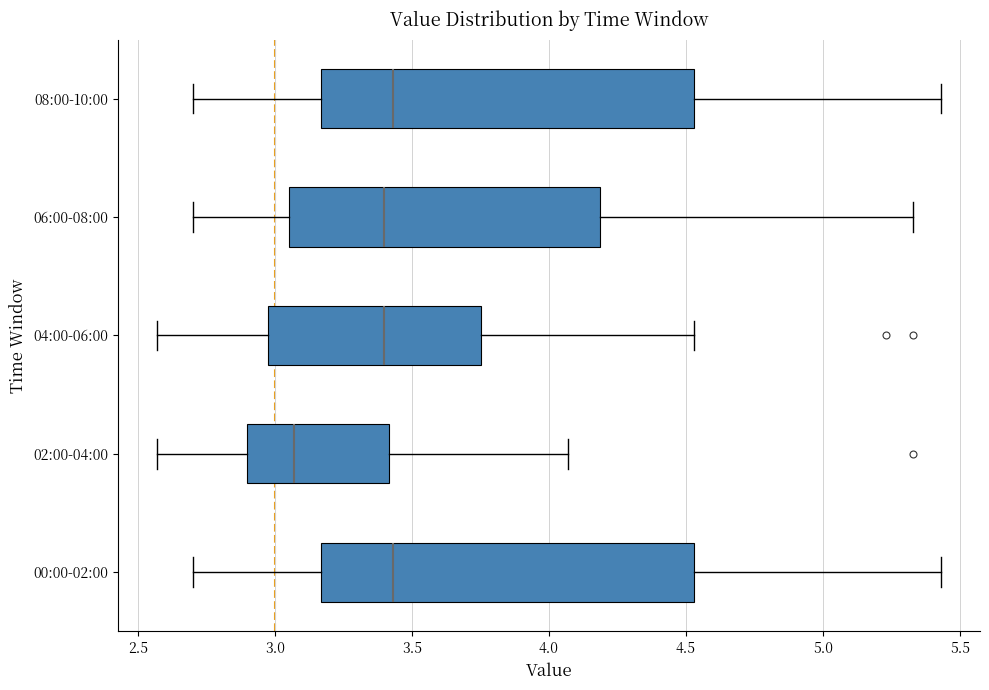

Reading bottom to top, read every box against the x-axis: the position of its median line, the range the box covers, and the ends of its whiskers. The values are not printed on the chart, so give them approximately, as read against the axis.

00:00-02:00: median 3.45, box 3.15 to 4.55, whiskers 2.70 to 5.45
02:00-04:00: median 3.05, box 2.90 to 3.40, whiskers 2.55 to 4.05
04:00-06:00: median 3.40, box 3.00 to 3.75, whiskers 2.55 to 4.55
06:00-08:00: median 3.40, box 3.05 to 4.20, whiskers 2.70 to 5.35
08:00-10:00: median 3.45, box 3.15 to 4.55, whiskers 2.70 to 5.45